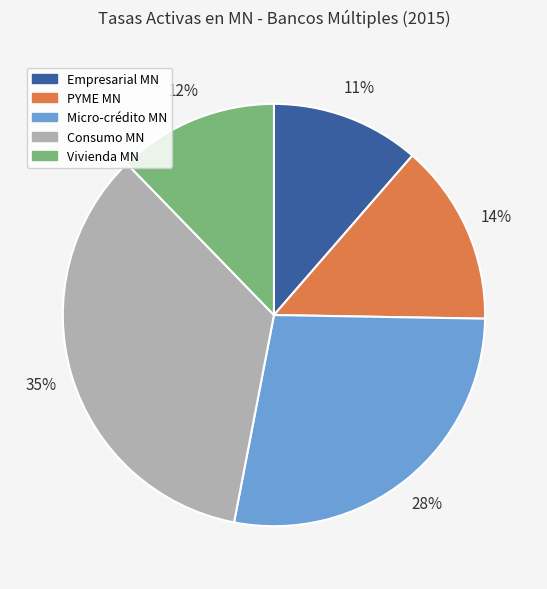

Combined, do Vivienda MN and Empresarial MN account for over 50%?

No